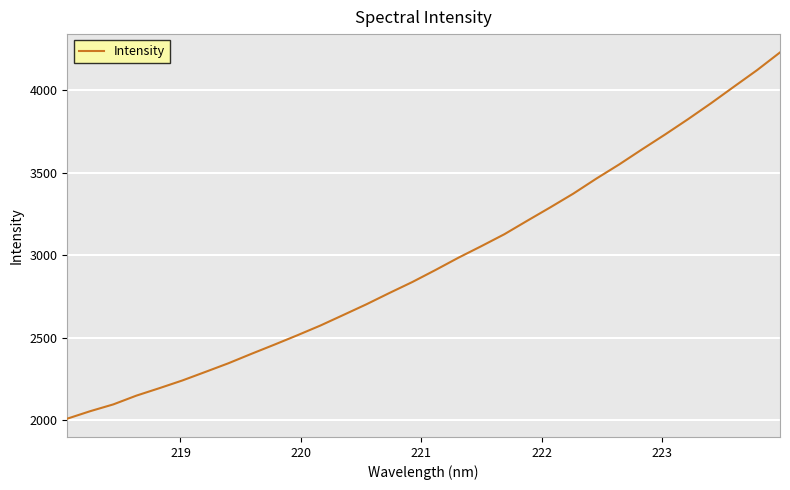

What is the minimum value shown in the chart?

2010.5